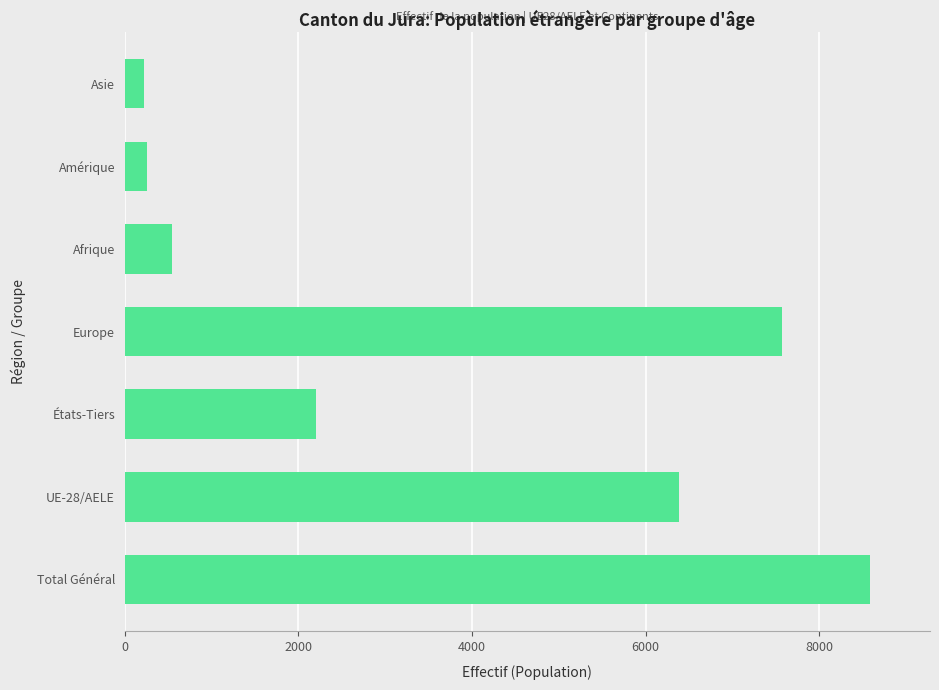

True or false: the data shows 9844 at Europe.

False